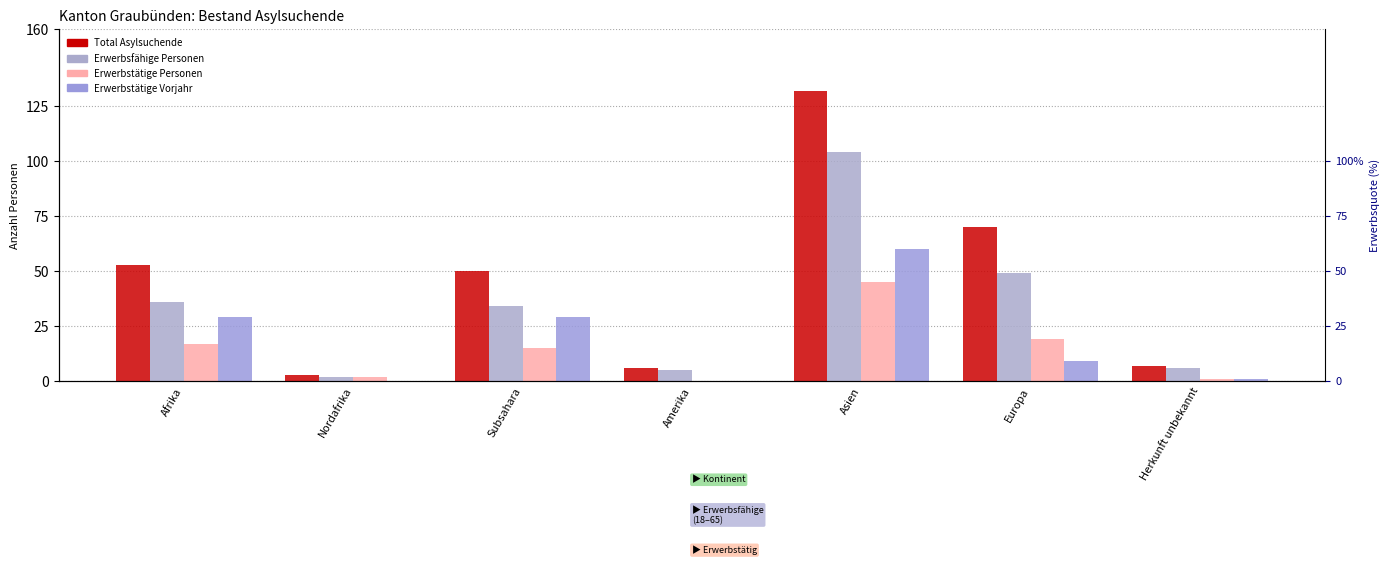

At which label does Erwerbsfaehige Personen first exceed 34?

Afrika